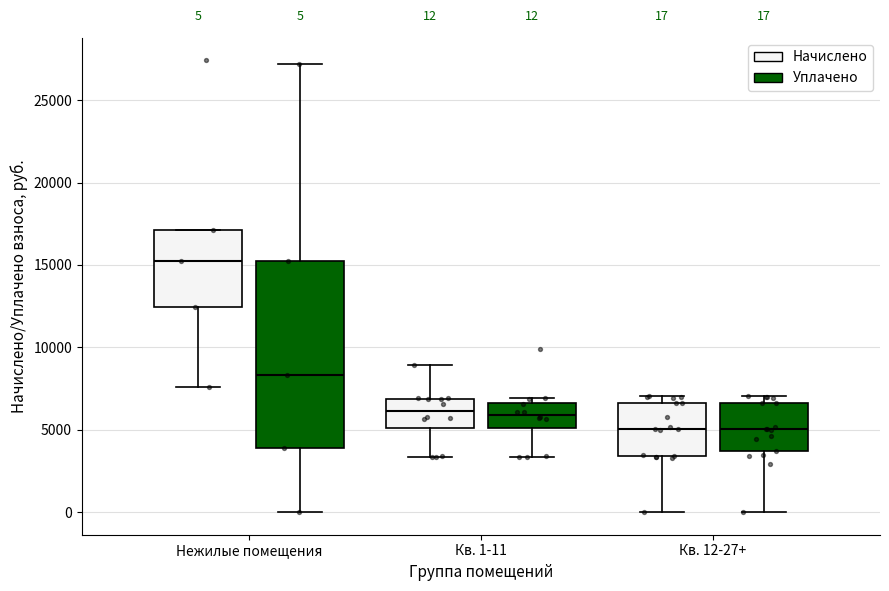

Comparing the boxes themselves (not the whiskers), which one is the tallest?

Нежилые помещения (Уплачено)